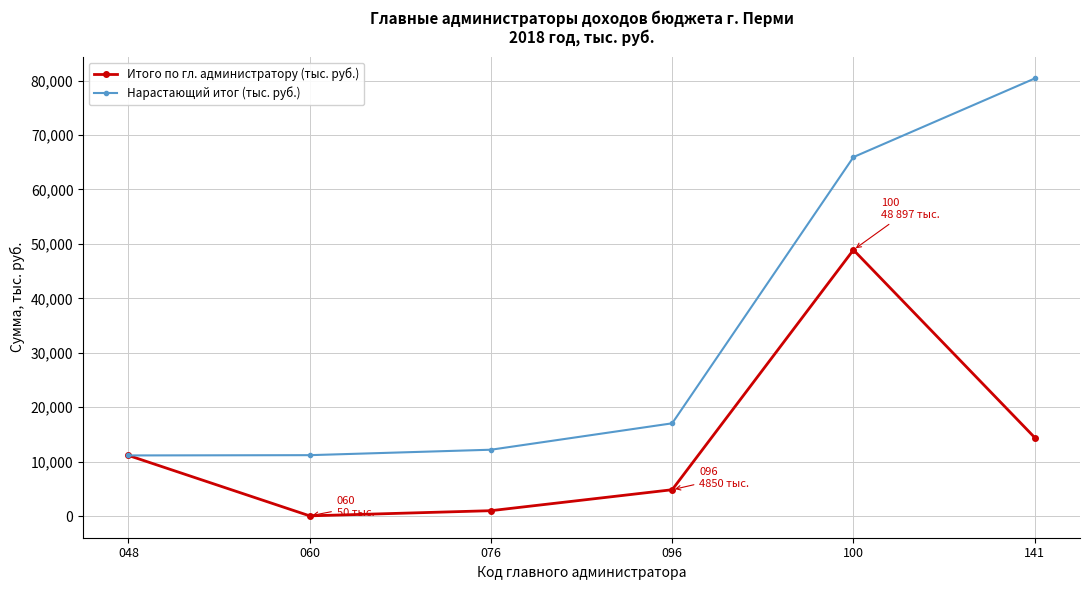

What is the maximum value shown in the chart?

80380.6